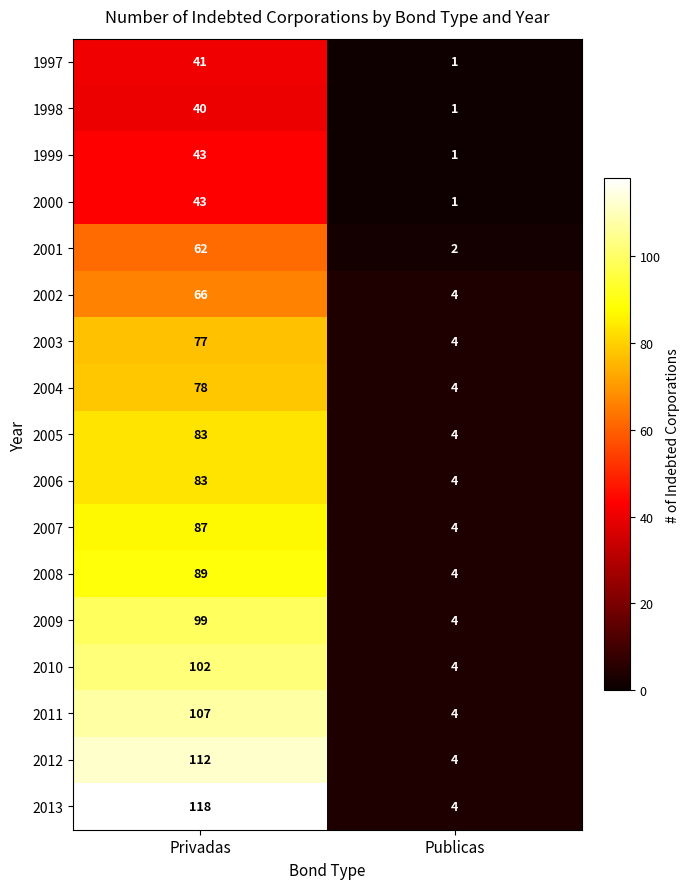

What is the average value of the 2013 series?

61